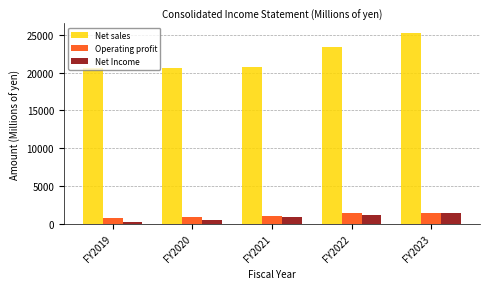

What is the sum of all Net sales values?

110575